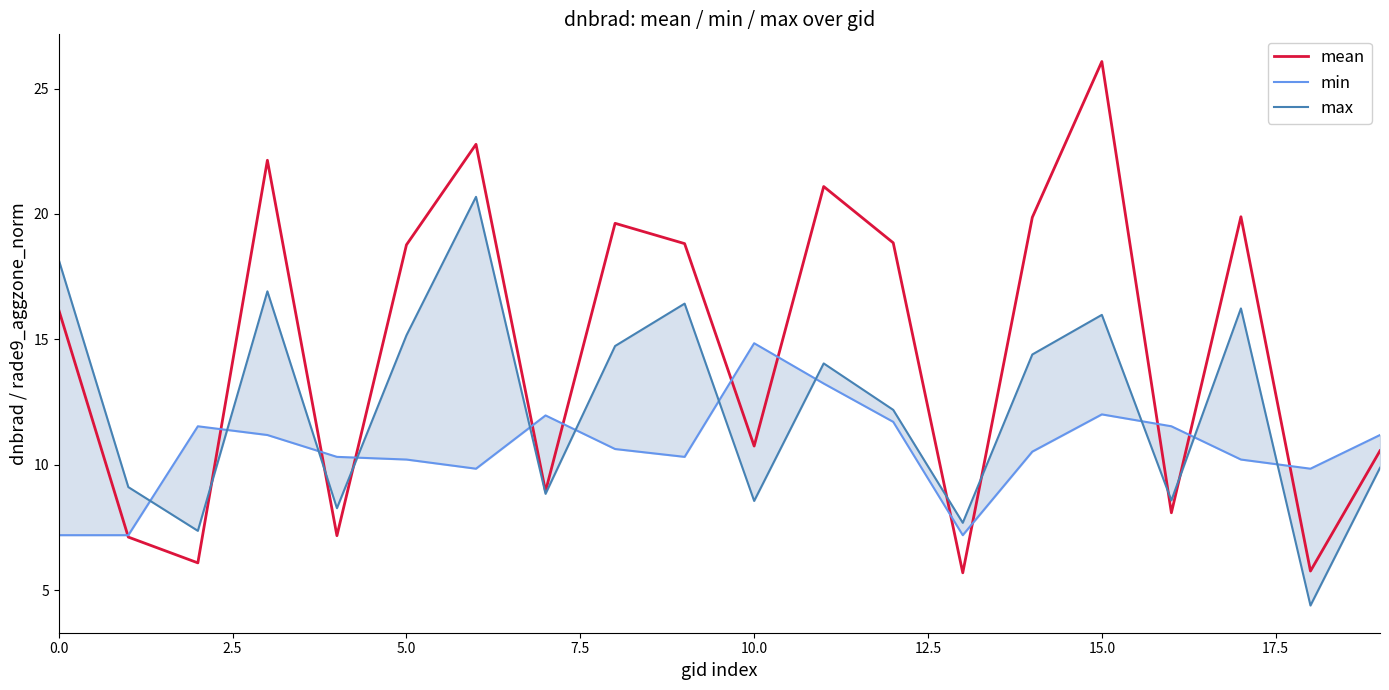

How many intersections are there between mean and min?

13